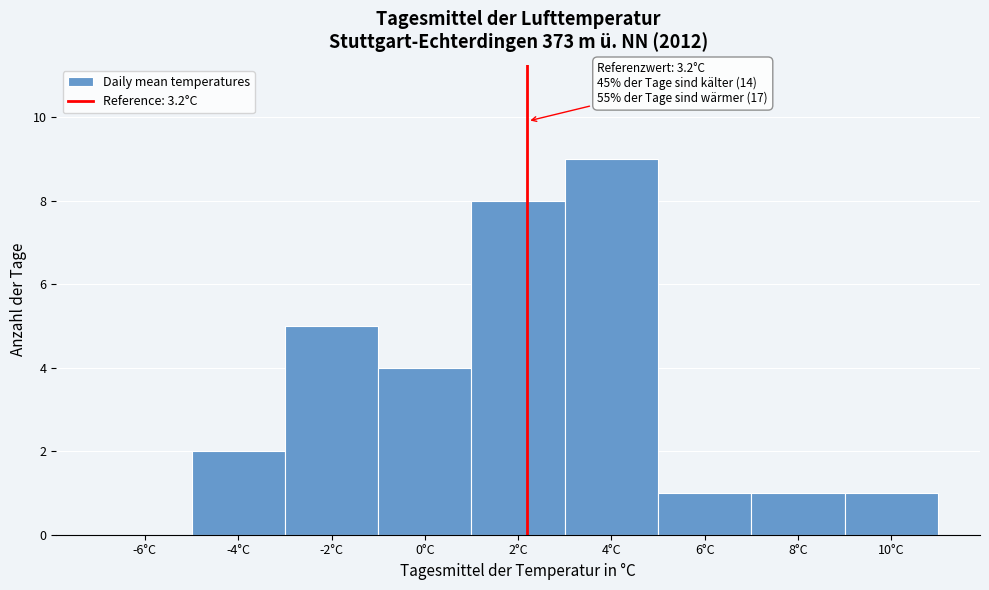

Reading left to right, list all the values displayed in this chart.

-6°C=0	-4°C=2	-2°C=5	0°C=4	2°C=8	4°C=9	6°C=1	8°C=1	10°C=1